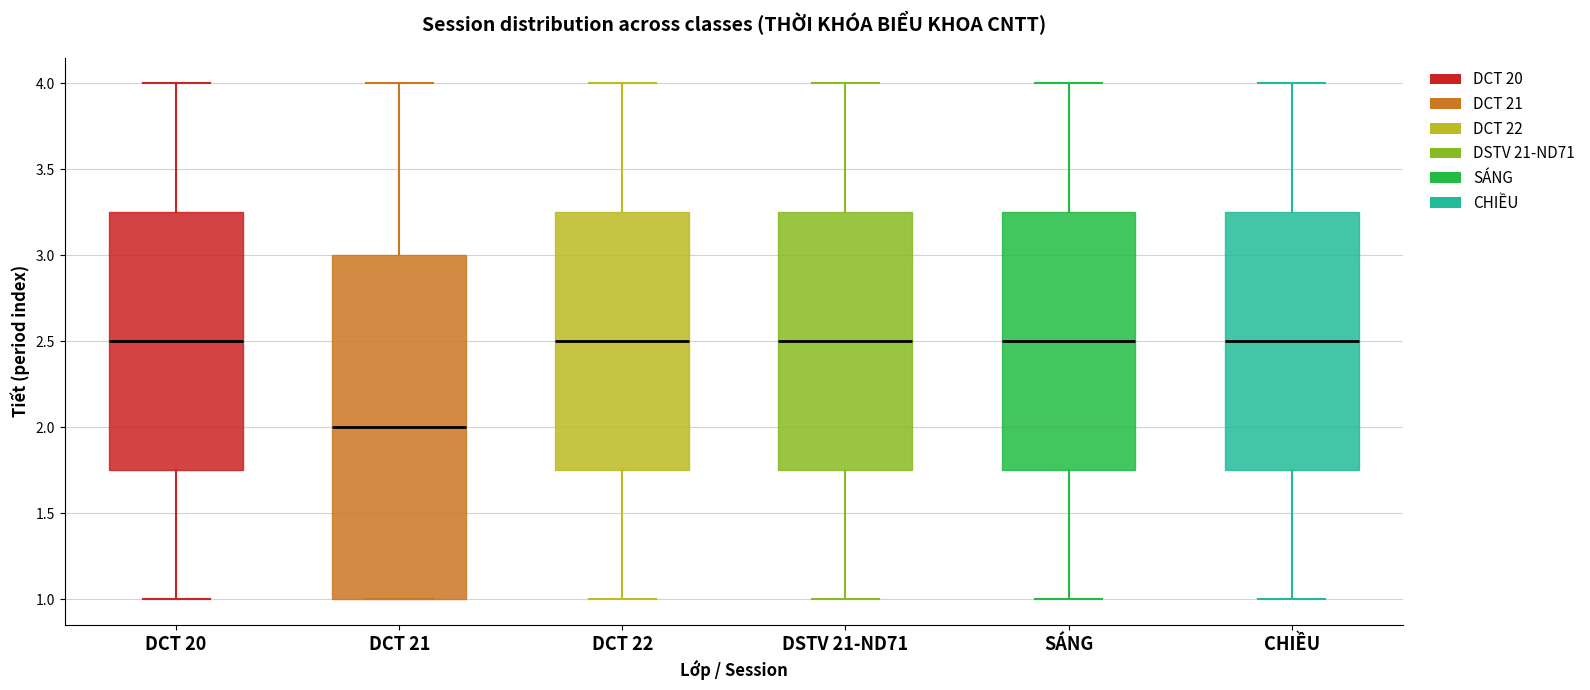

Reading left to right, read every box against the y-axis: the position of its median line, the range the box covers, and the ends of its whiskers. The values are not printed on the chart, so give them approximately, as read against the axis.

DCT 20: median 2.50, box 1.75 to 3.25, whiskers 1.00 to 4.00
DCT 21: median 2.00, box 1.00 to 3.00, whiskers 1.00 to 4.00
DCT 22: median 2.50, box 1.75 to 3.25, whiskers 1.00 to 4.00
DSTV 21-ND71: median 2.50, box 1.75 to 3.25, whiskers 1.00 to 4.00
SÁNG: median 2.50, box 1.75 to 3.25, whiskers 1.00 to 4.00
CHIỀU: median 2.50, box 1.75 to 3.25, whiskers 1.00 to 4.00